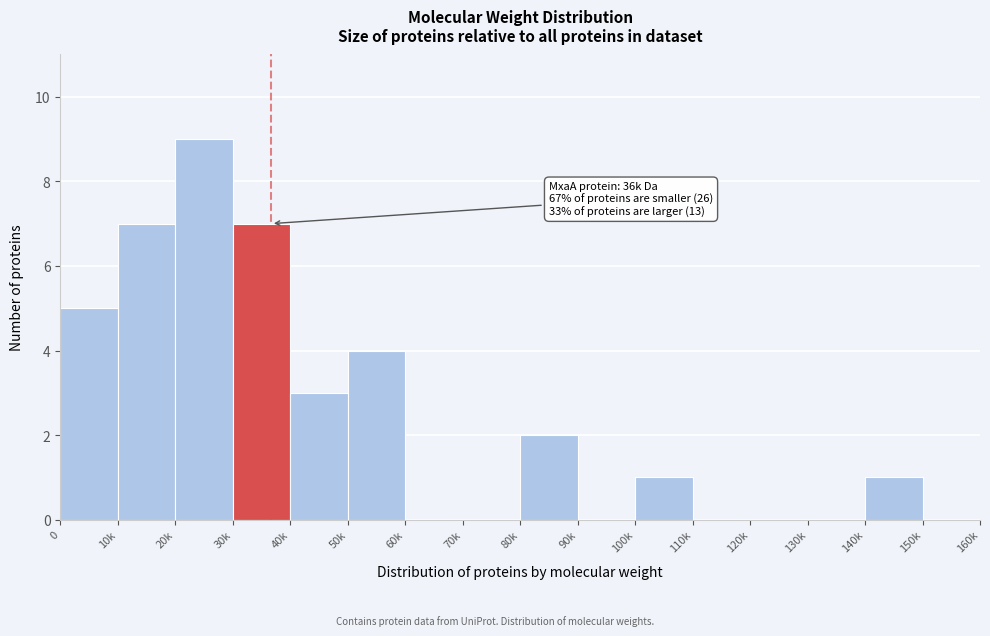

Reading left to right, transcribe all the data shown in this chart.

0=5	10k=7	20k=9	30k=7	40k=3	50k=4	60k=0	70k=0	80k=2	90k=0	100k=1	110k=0	120k=0	130k=0	140k=1	150k=0